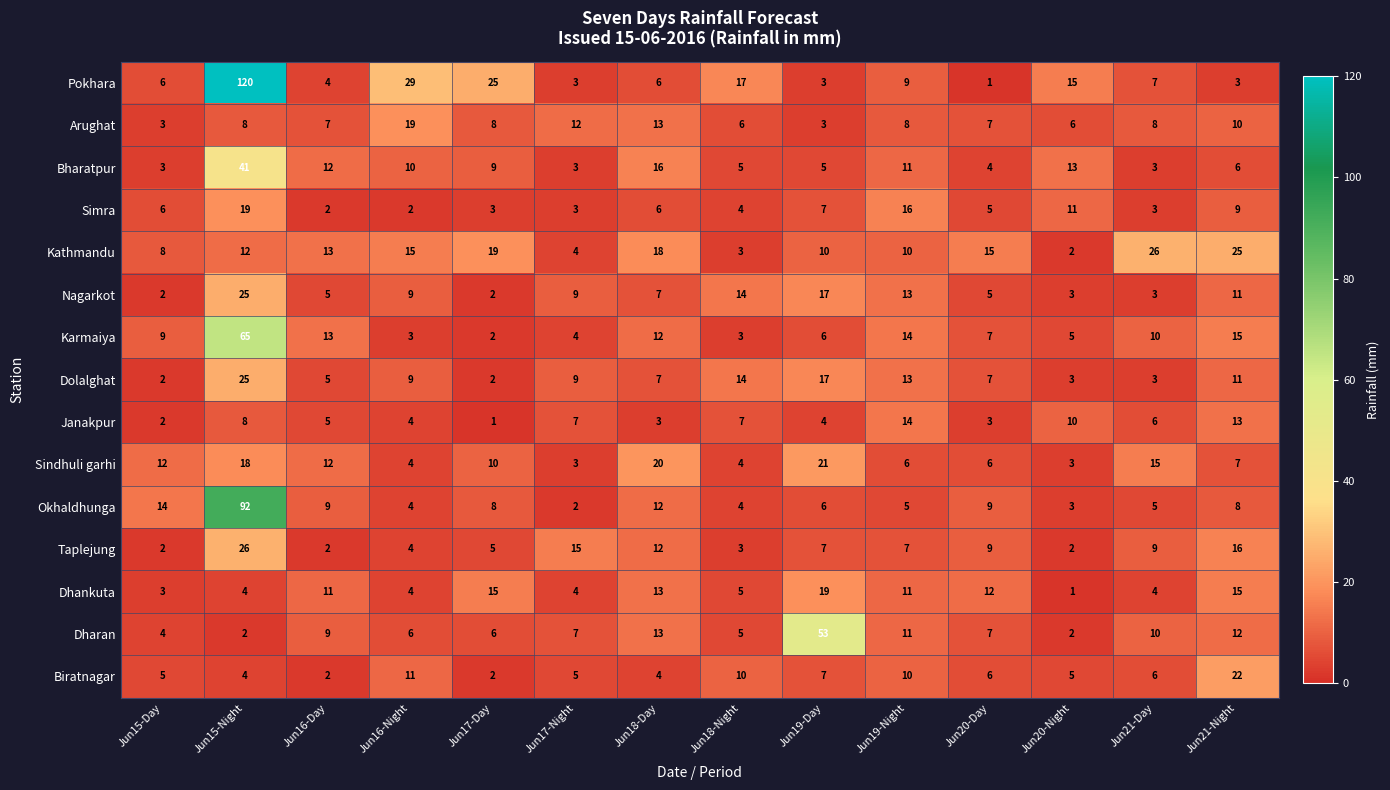

What is the total value across all series at Jun19-Day?

185